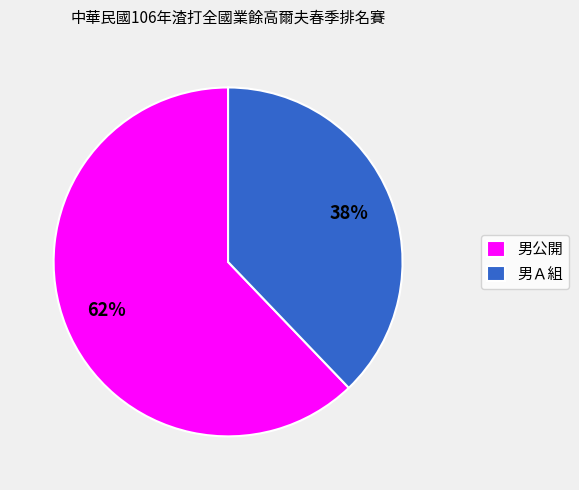

Count the number of slices in the pie.

2